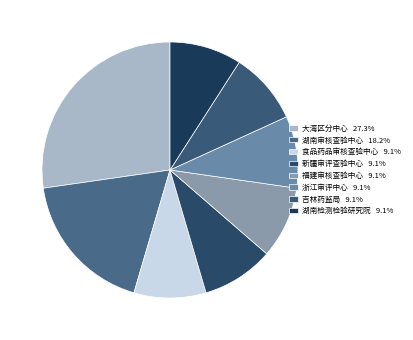

Does any single category account for the majority?

No